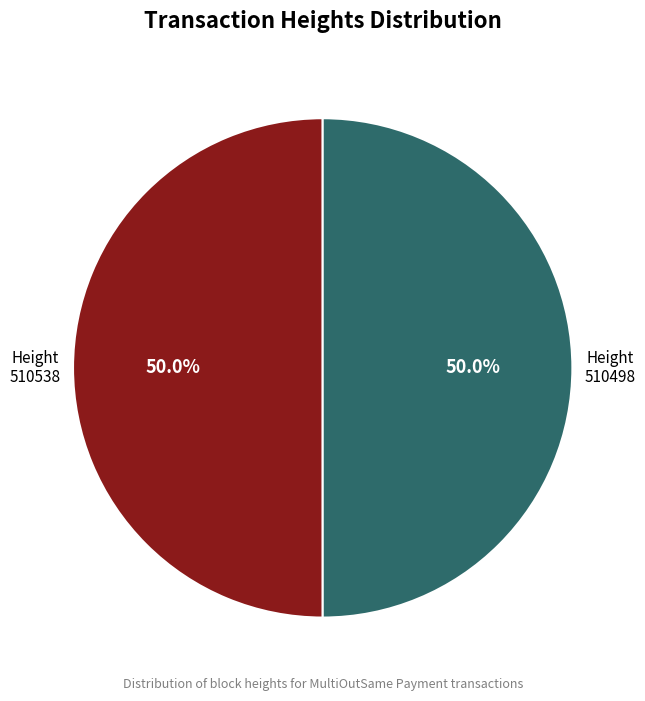

Do 510498 and 510538 together represent more than half of the pie?

Yes